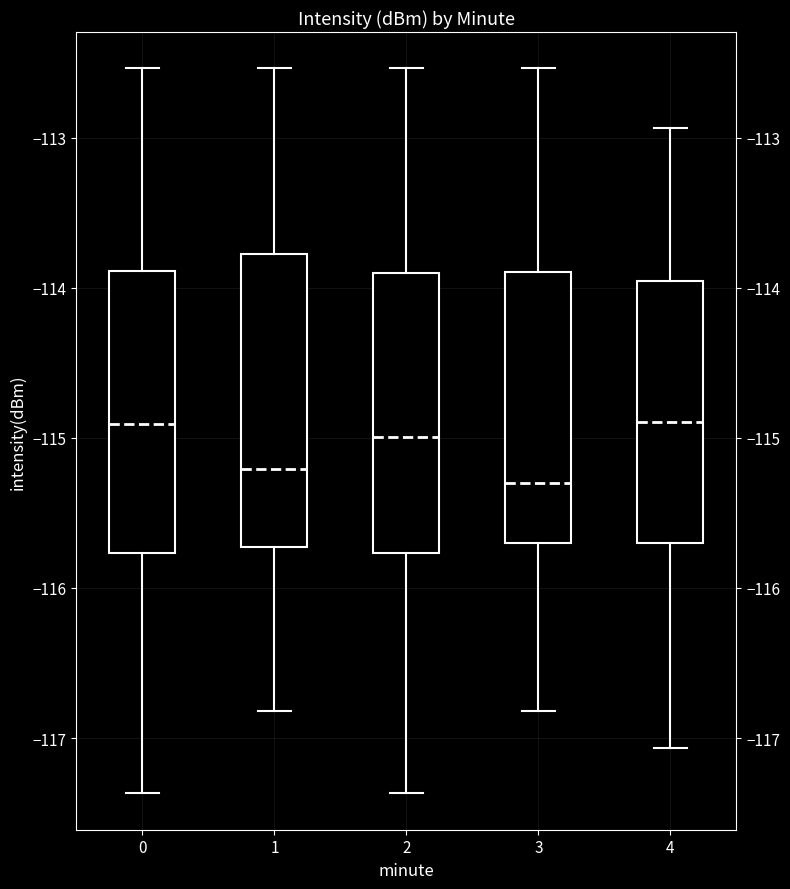

Where does the lower whisker of the box at x = 0 end on the y-axis? The values are not printed on the chart, so give them approximately, as read against the axis.

-117.4